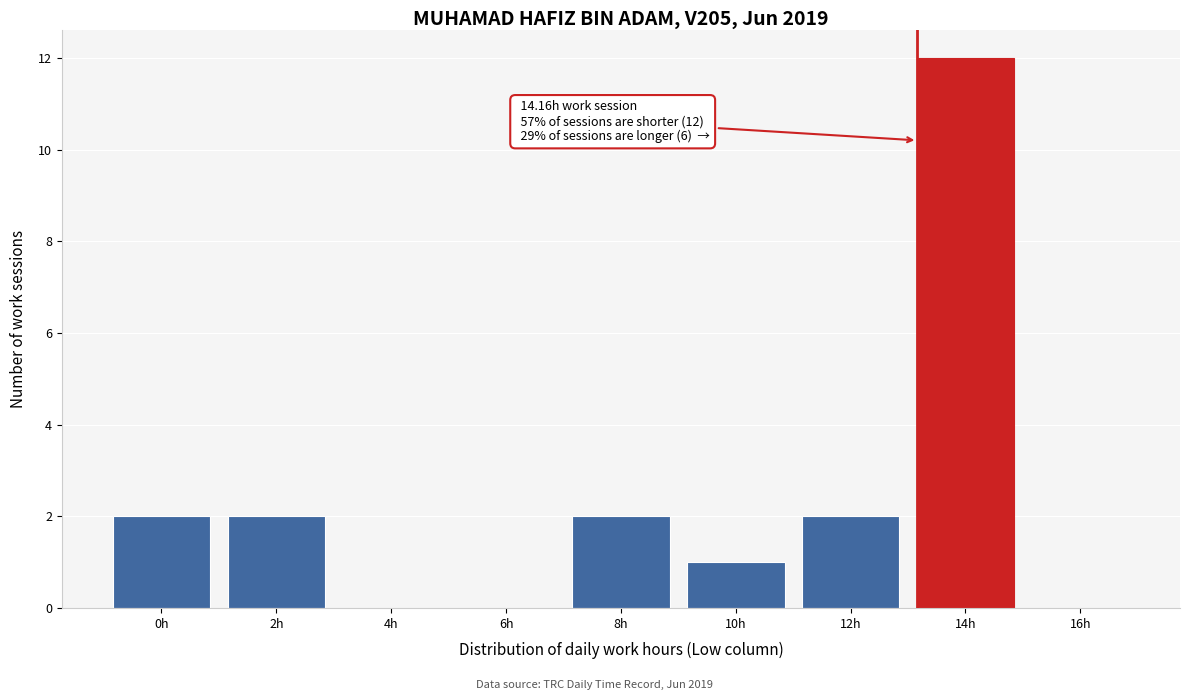

Reading left to right, extract all data points from this chart.

0h=2	2h=2	4h=0	6h=0	8h=2	10h=1	12h=2	14h=12	16h=0